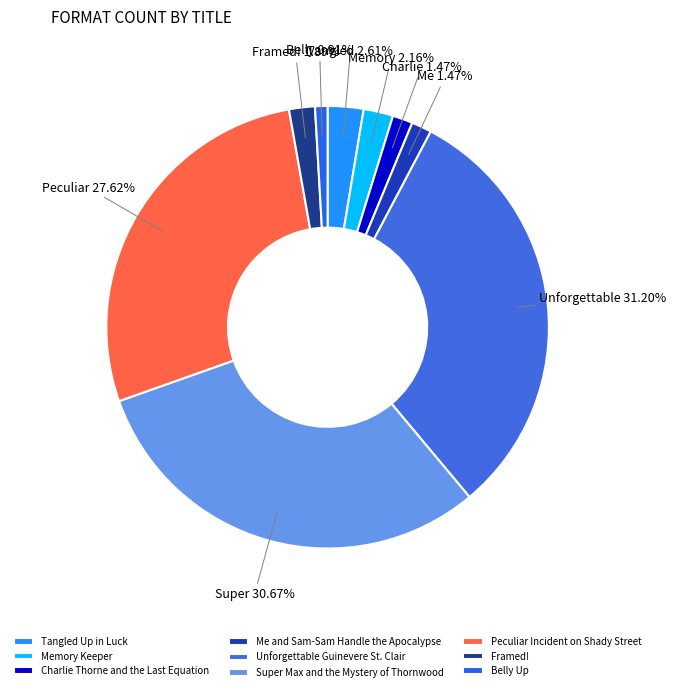

To the nearest percent, what is the combined percentage of Framed! and Unforgettable Guinevere St. Clair?

33%